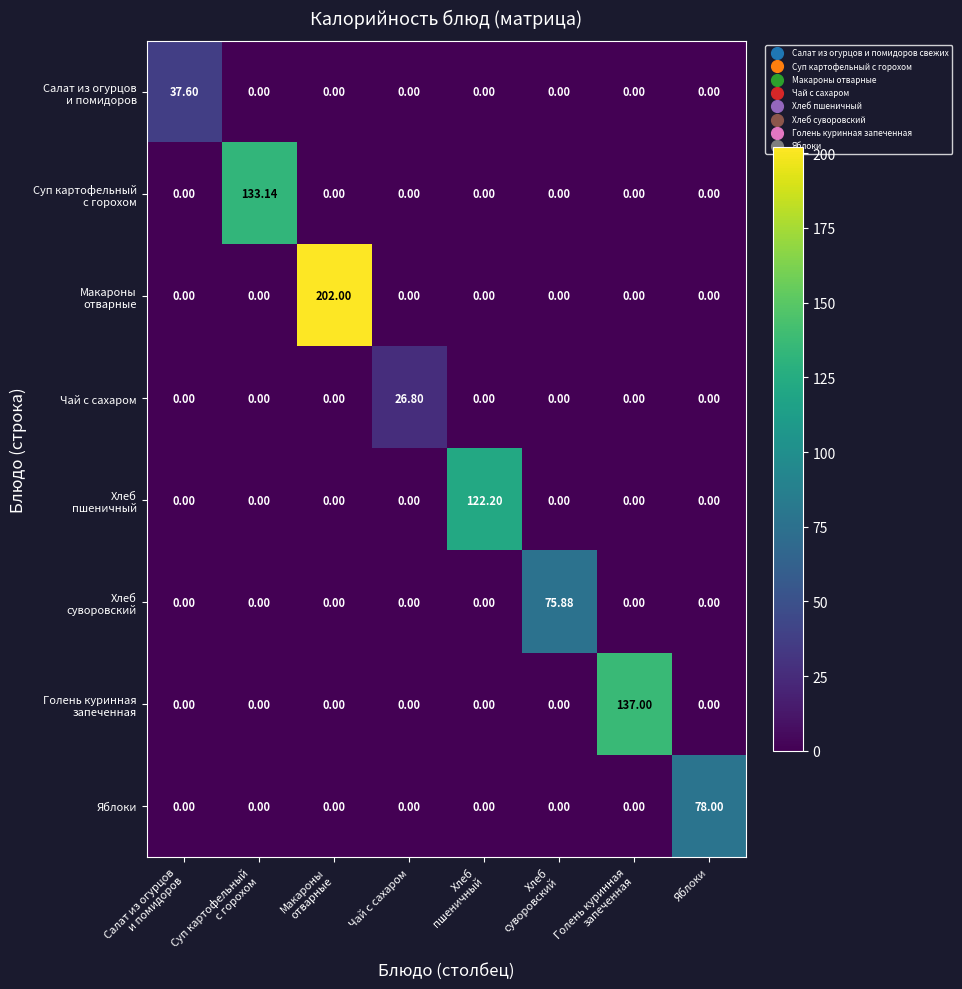

How many positive values does the Яблоки series have?

1